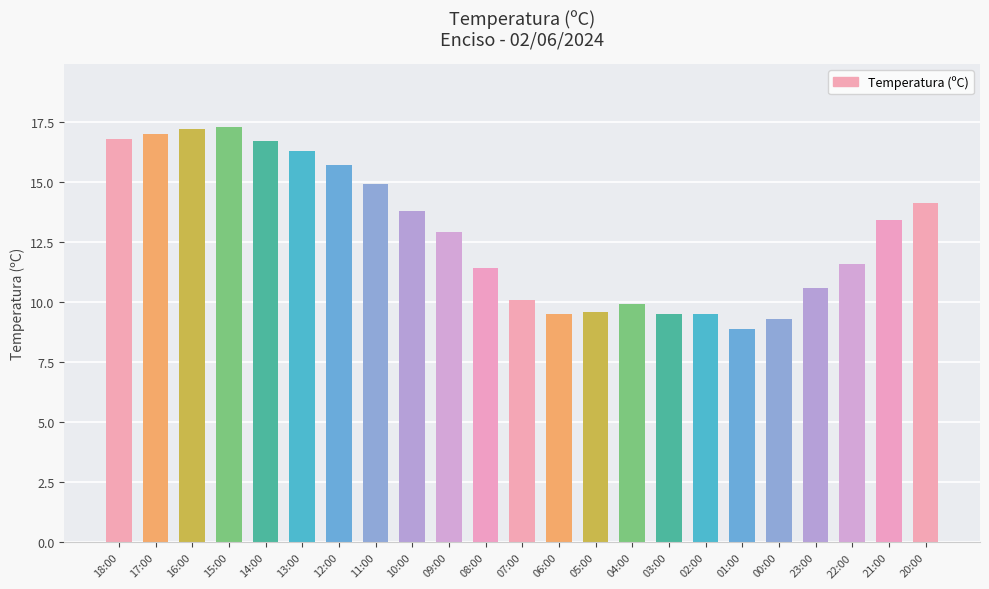

Where does the data first go above 12?

18:00